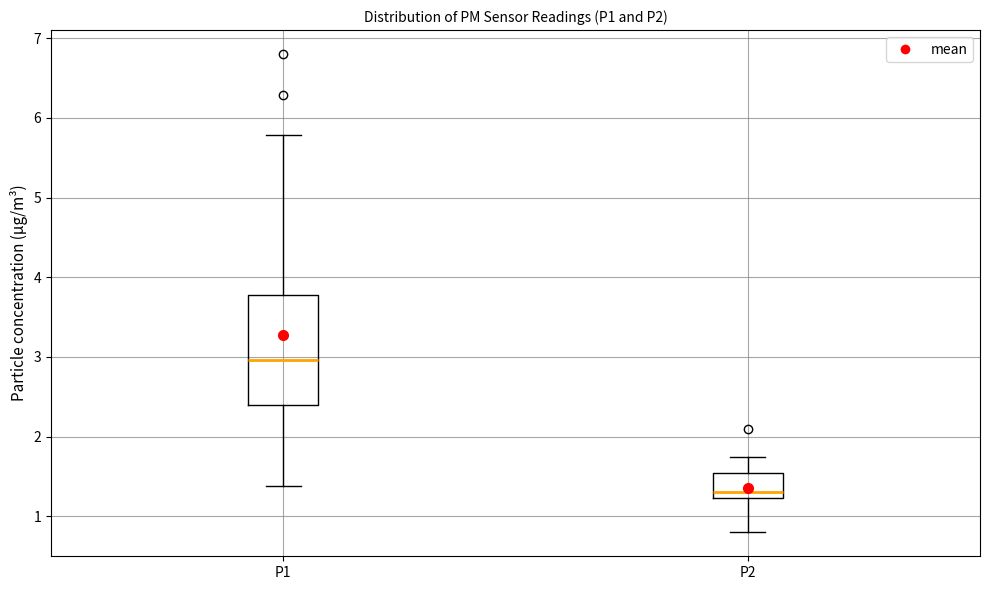

Reading left to right, transcribe this box plot: for each box, give where its median line is, the range the box spans, and where its two whiskers end, as read against the y-axis. The values are not printed on the chart, so give them approximately, as read against the axis.

P1: median 3.0, box 2.4 to 3.8, whiskers 1.4 to 5.8
P2: median 1.3, box 1.2 to 1.6, whiskers 0.8 to 1.8